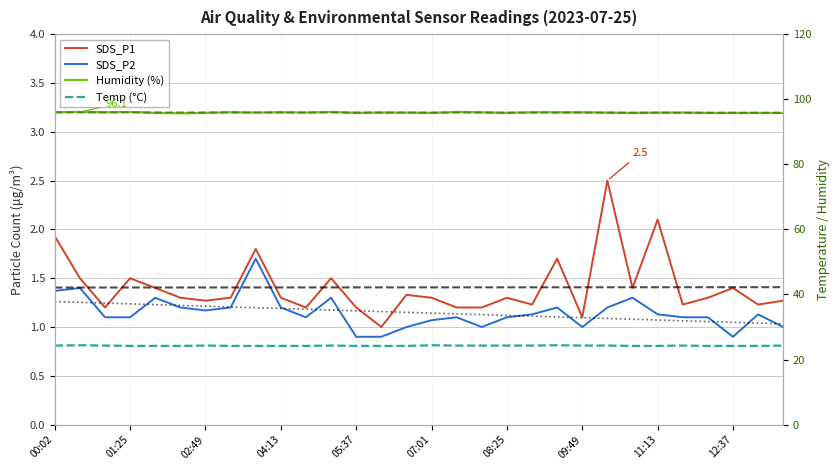

The value of SDS_P1 at 01:25 is 0.5. True or false?

False